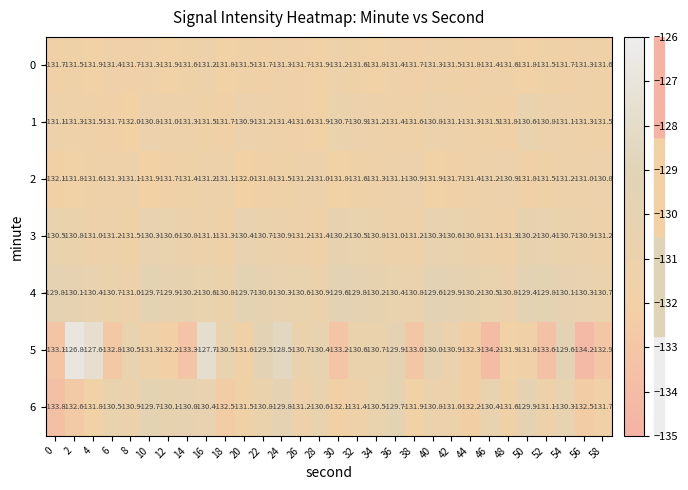

What is the difference between the maximum and minimum values in the 2 series?

1.3